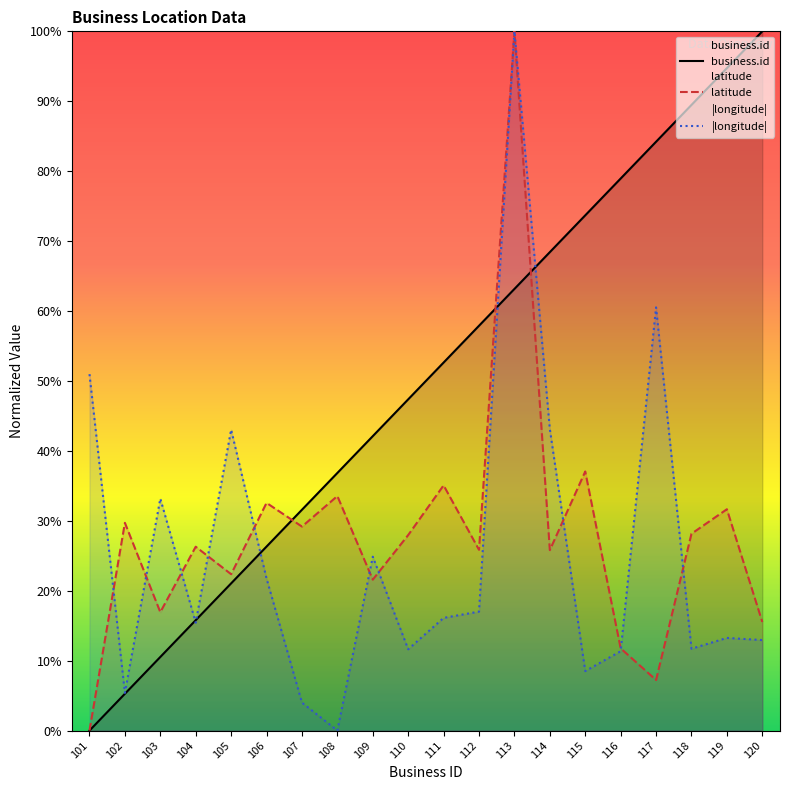

Does the chart display data point markers on the line(s)?

No